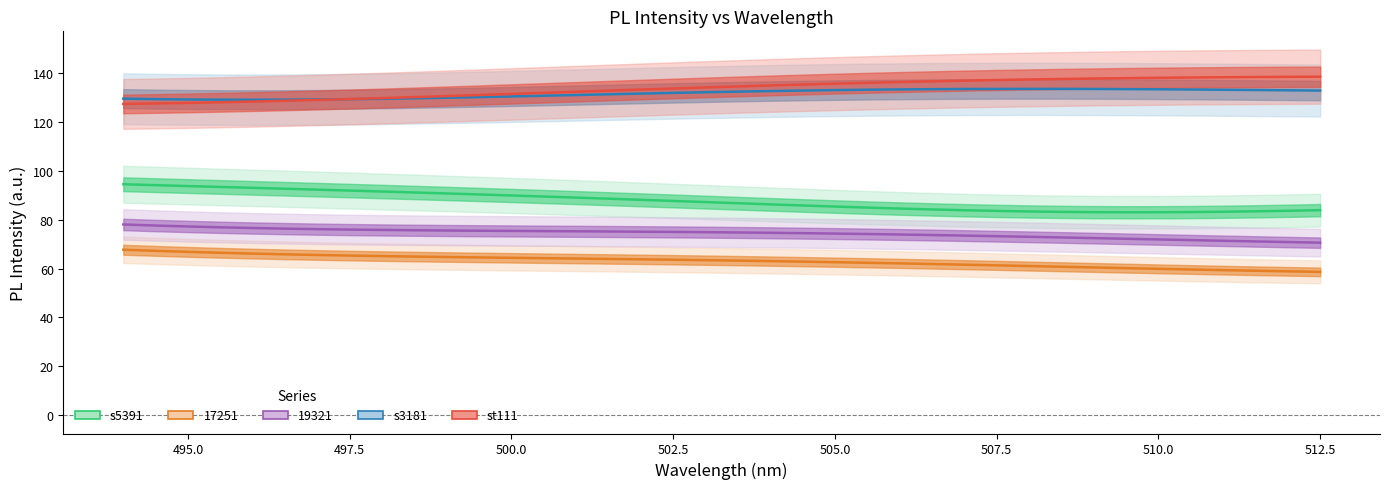

What is the average value of the s5391 series?

87.6